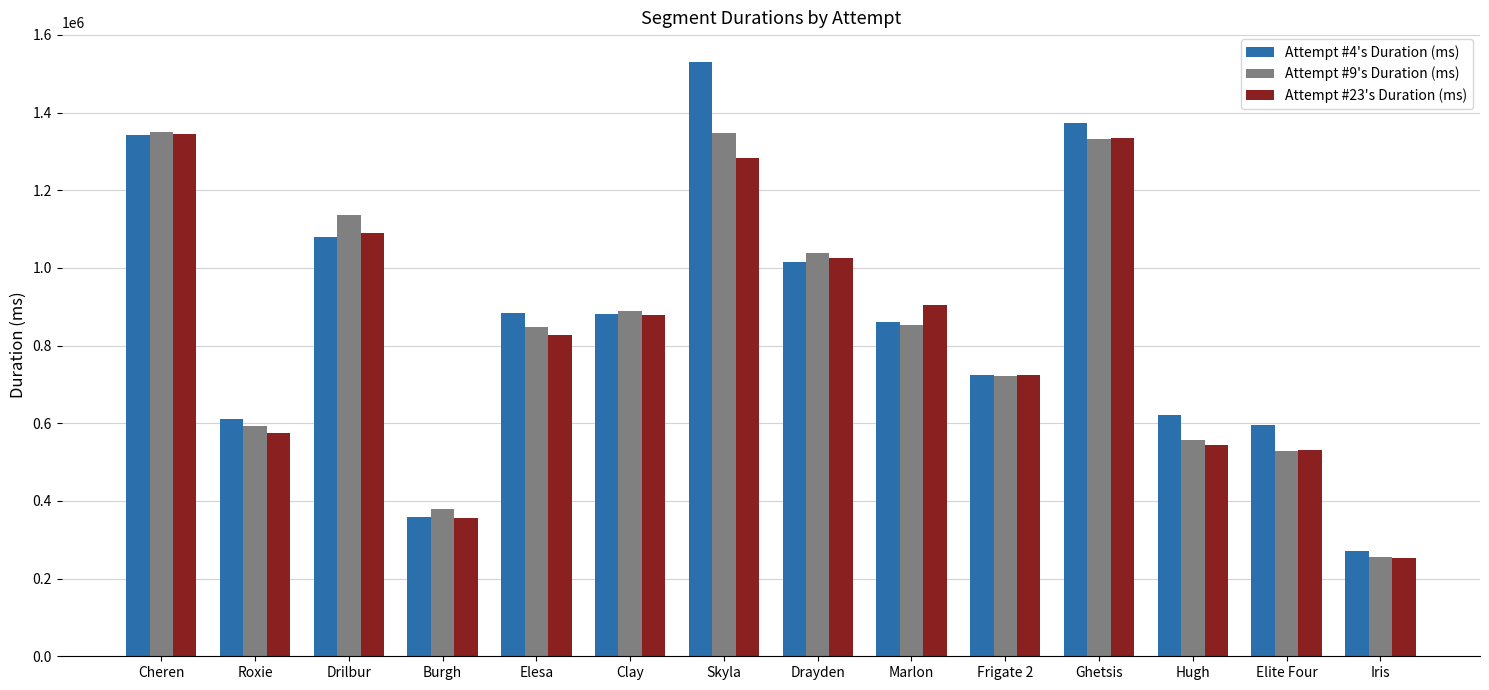

Which series has the largest total across all categories?

Attempt #4's Duration (ms)